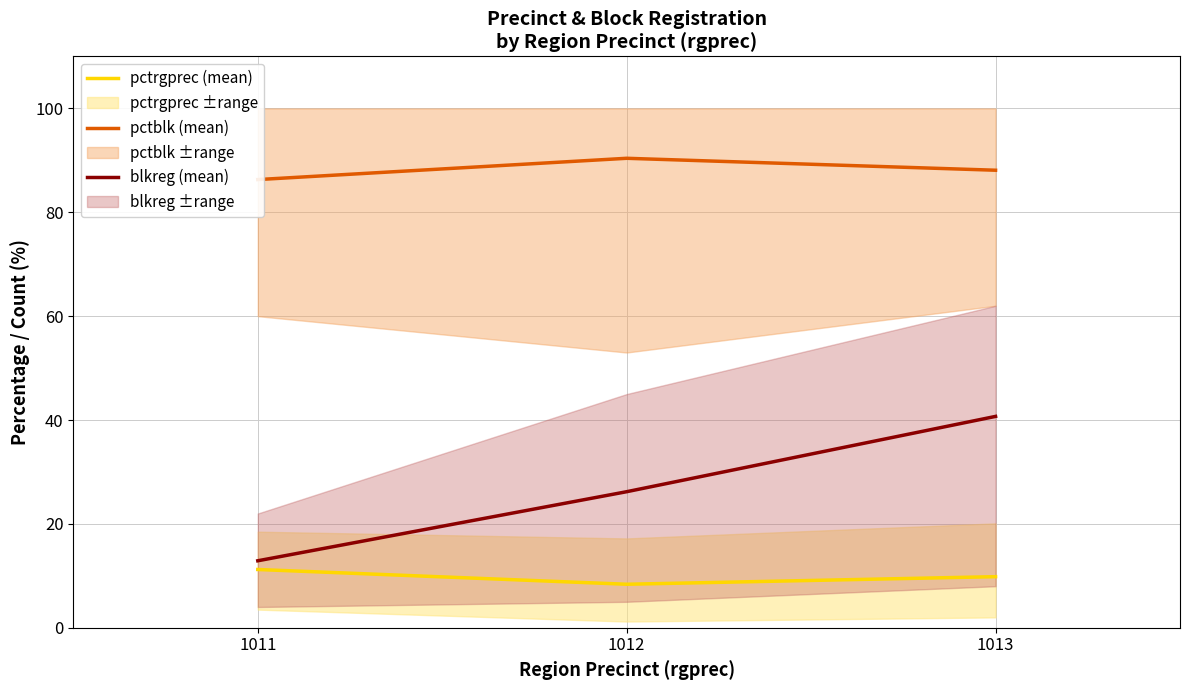

What is the difference between the second highest and minimum values in the blkreg (mean) series?

13.3